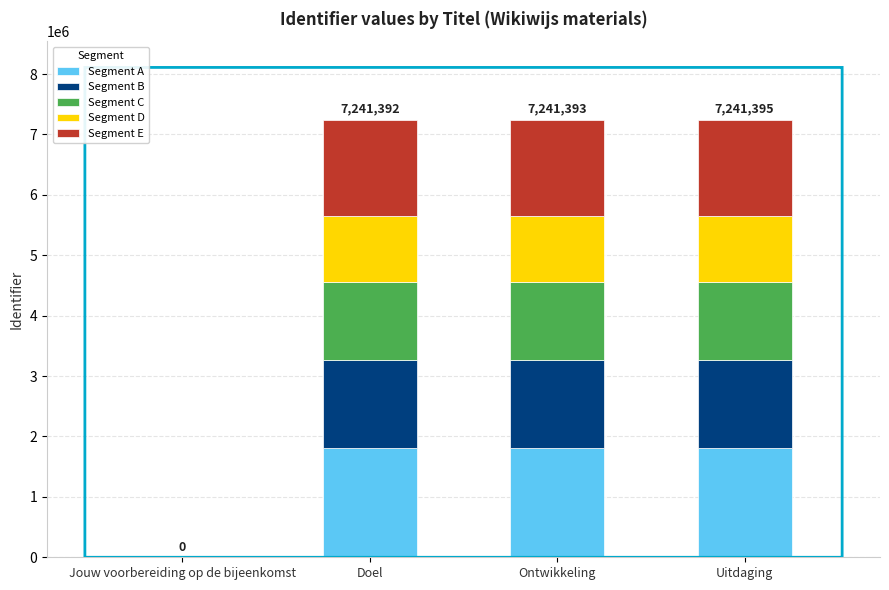

What is the total value across all series at Uitdaging?

7241395.0